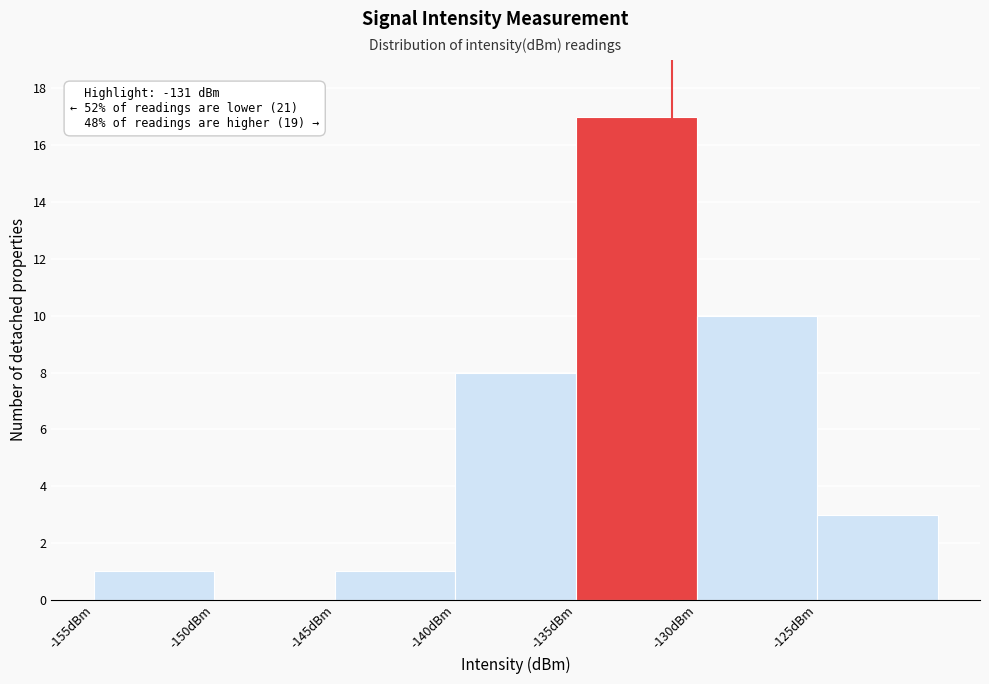

Over which range of the x-axis is the bar tallest?

-135 to -130